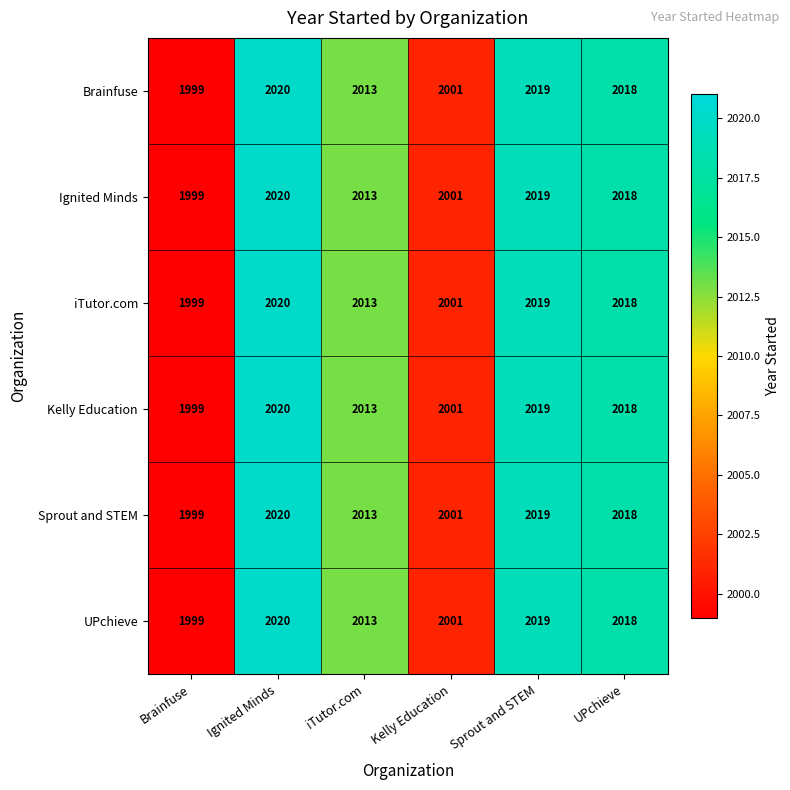

At how many categories does at least one series exceed 2017?

3